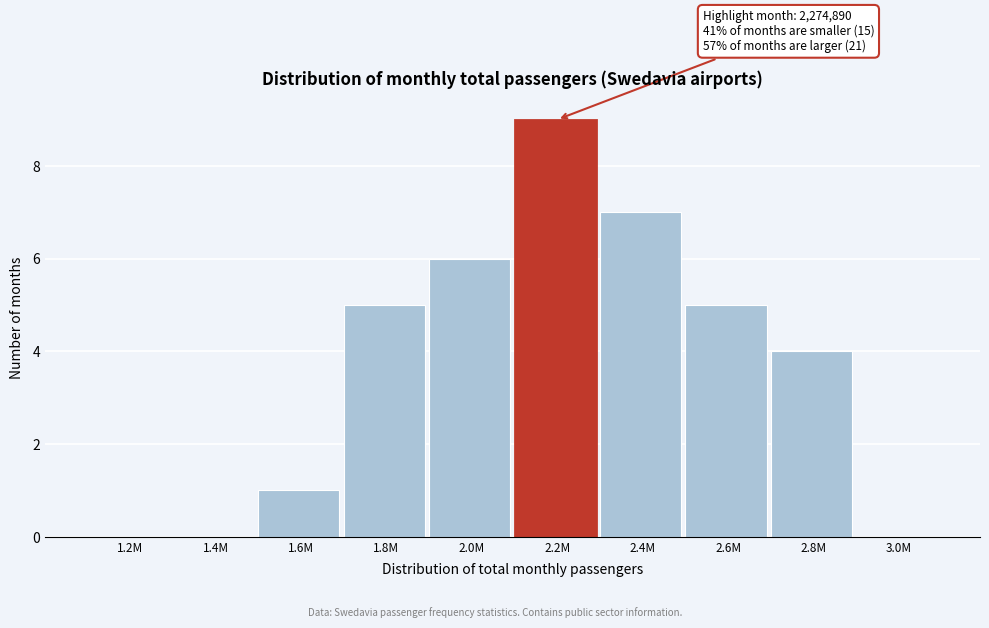

Reading left to right, transcribe all the data shown in this chart.

1.2M=0	1.4M=0	1.6M=1	1.8M=5	2.0M=6	2.2M=9	2.4M=7	2.6M=5	2.8M=4	3.0M=0